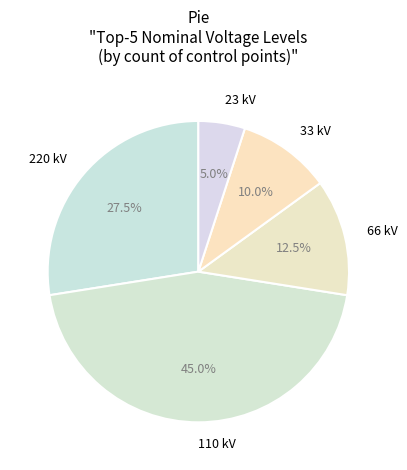

How many segments does this pie chart have?

5